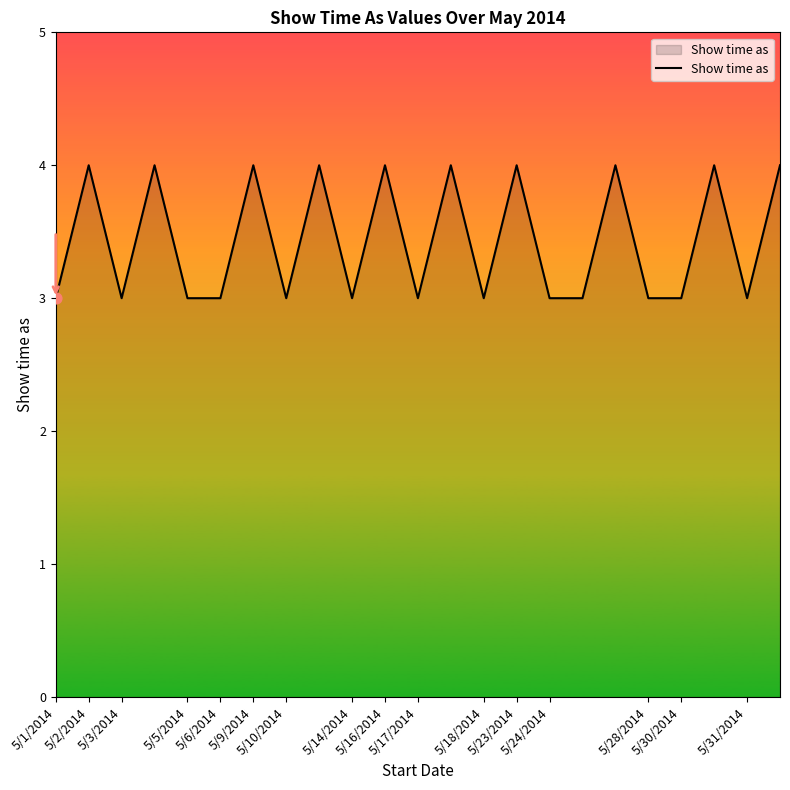

What is the smallest value displayed?

3